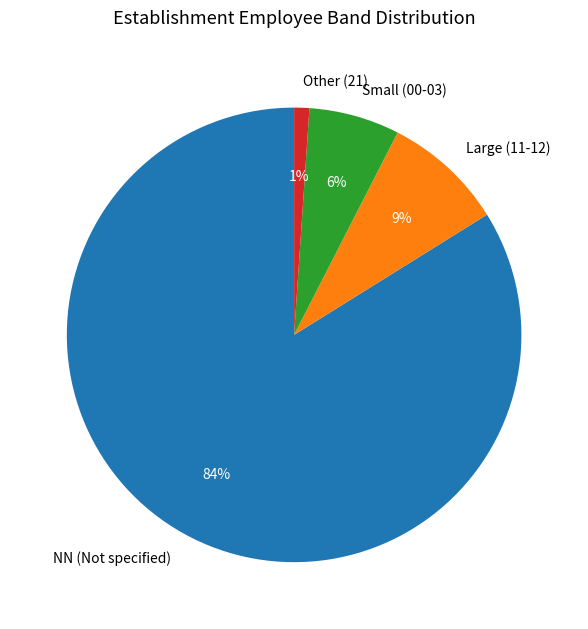

To the nearest percent, what is the average slice percentage?

25%